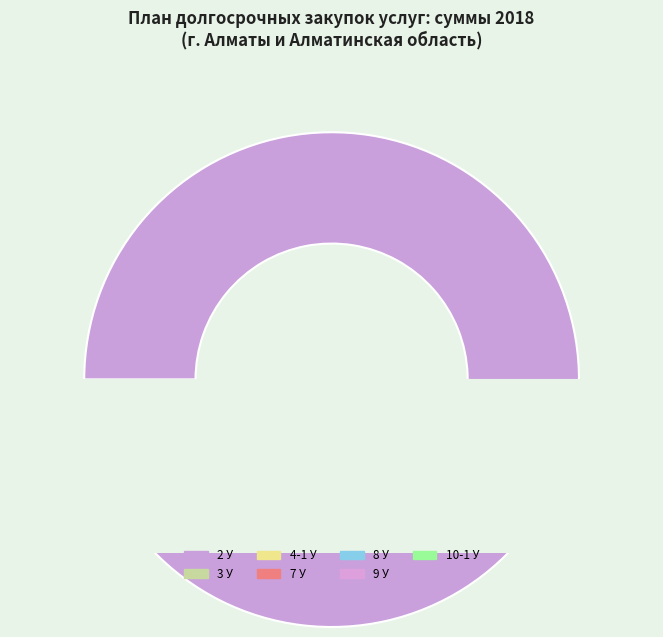

What percentage is the 3 У slice, to the nearest percent?

1%